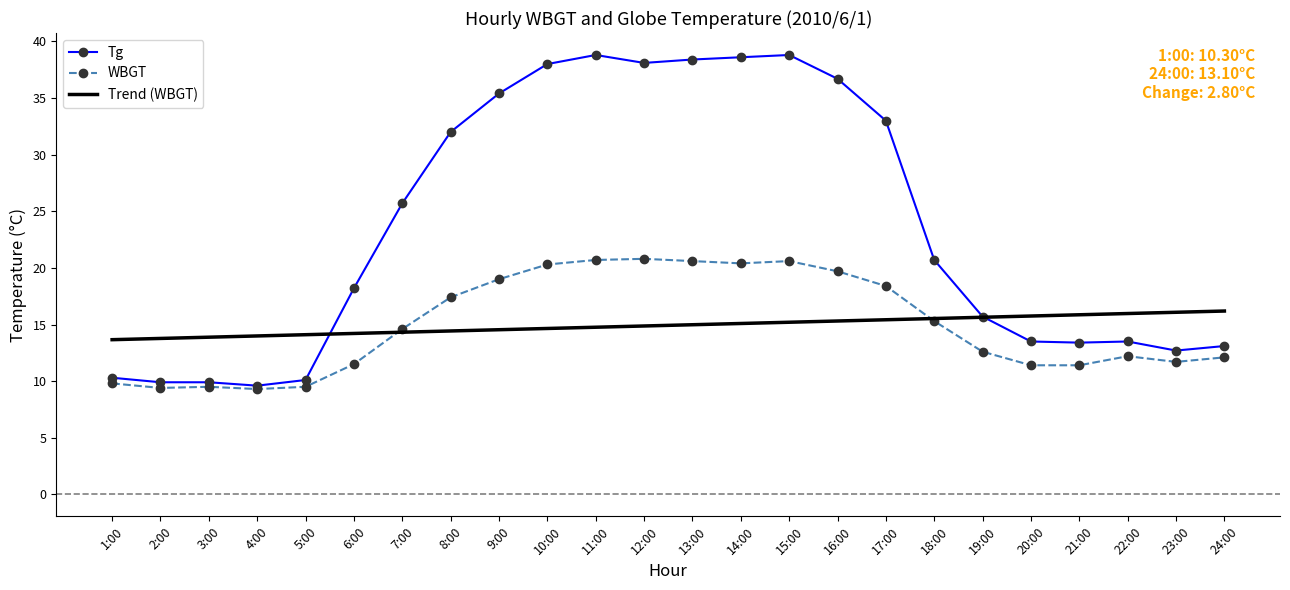

What is the spread (max minus min) of values at 8:00?

17.6